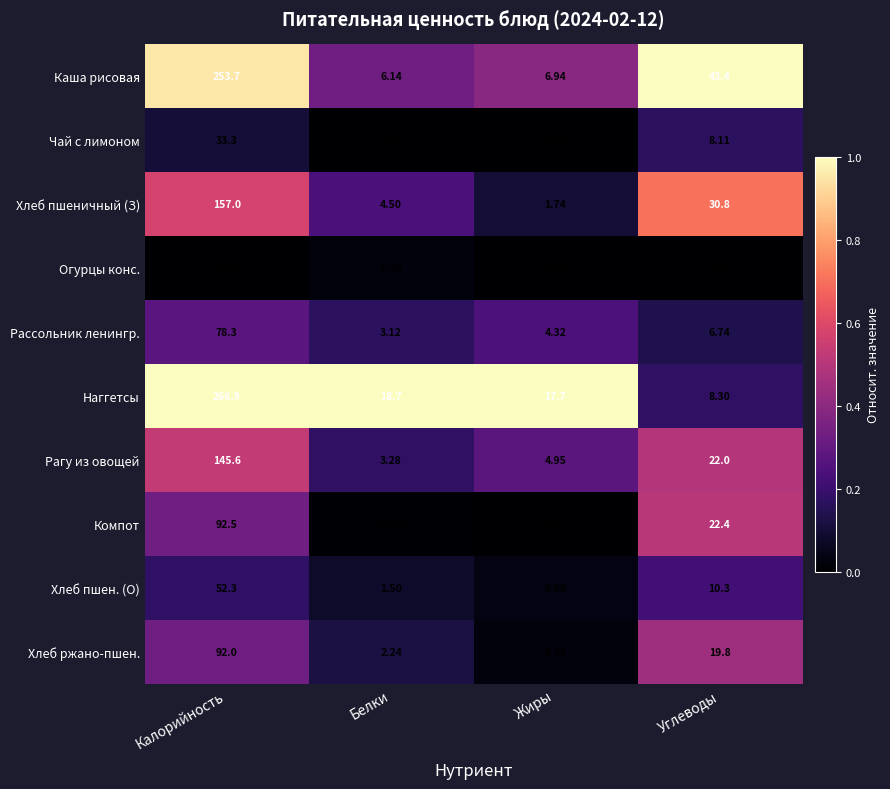

At Калорийность, list the series in order from smallest to largest.

Огурцы конс., Чай с лимоном, Хлеб пшен. (О), Рассольник ленингр., Хлеб ржано-пшен., Компот, Рагу из овощей, Хлеб пшеничный (З), Каша рисовая, Наггетсы